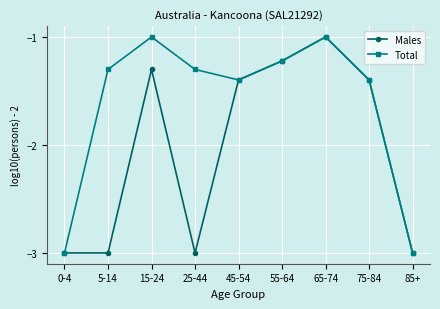

What is the lowest value of the Males series?

-3.0